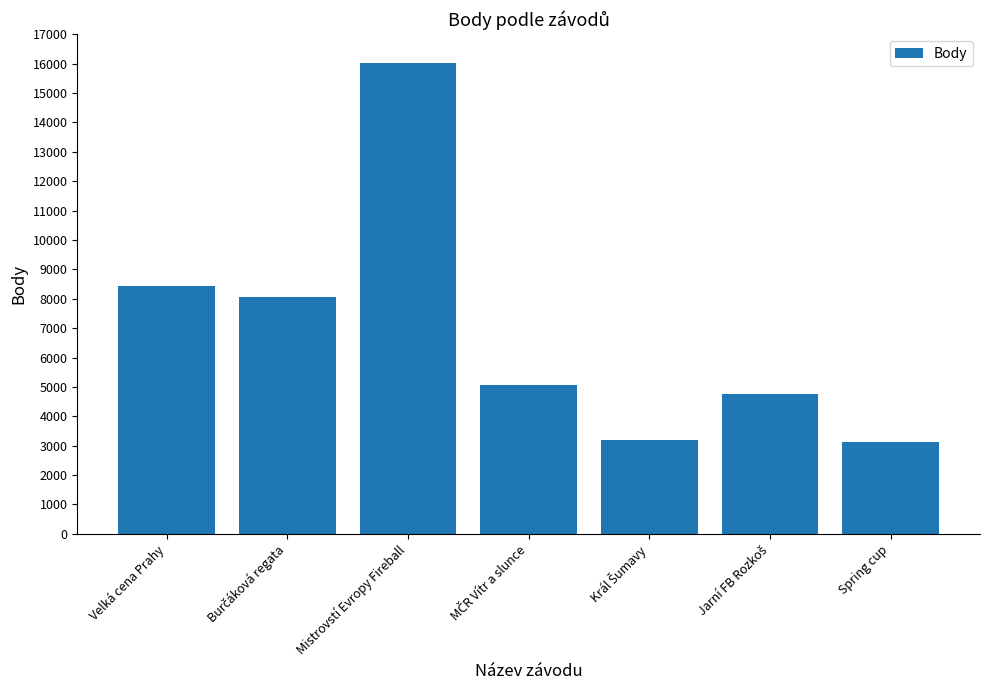

What is the maximum value shown in the chart?

16016